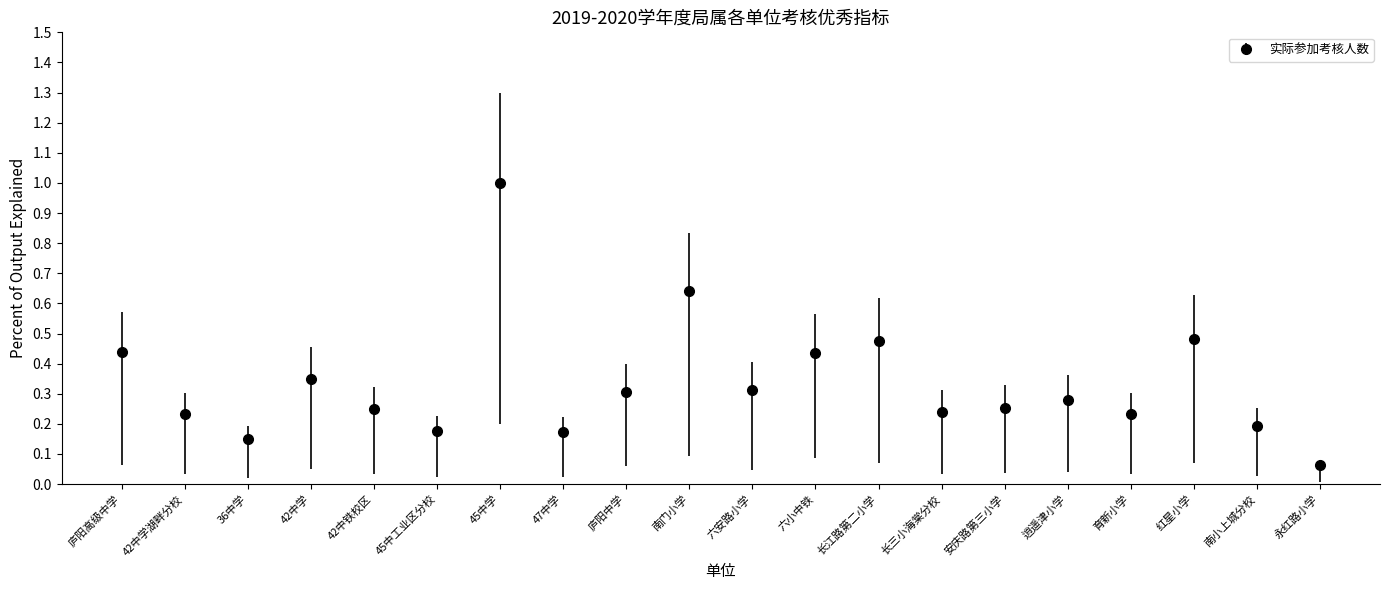

What is the difference between the maximum and minimum values?

0.9